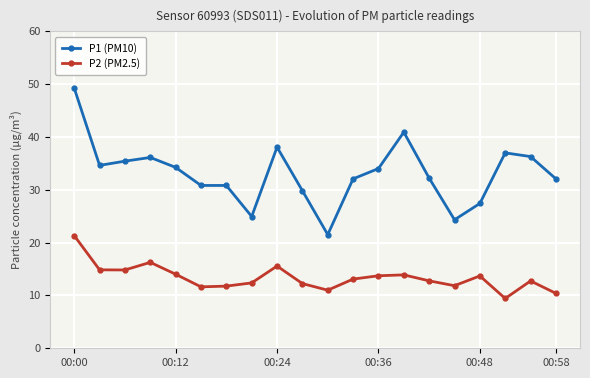

True or false: P1 (PM10) has more than 1 points higher than both neighbors.

True